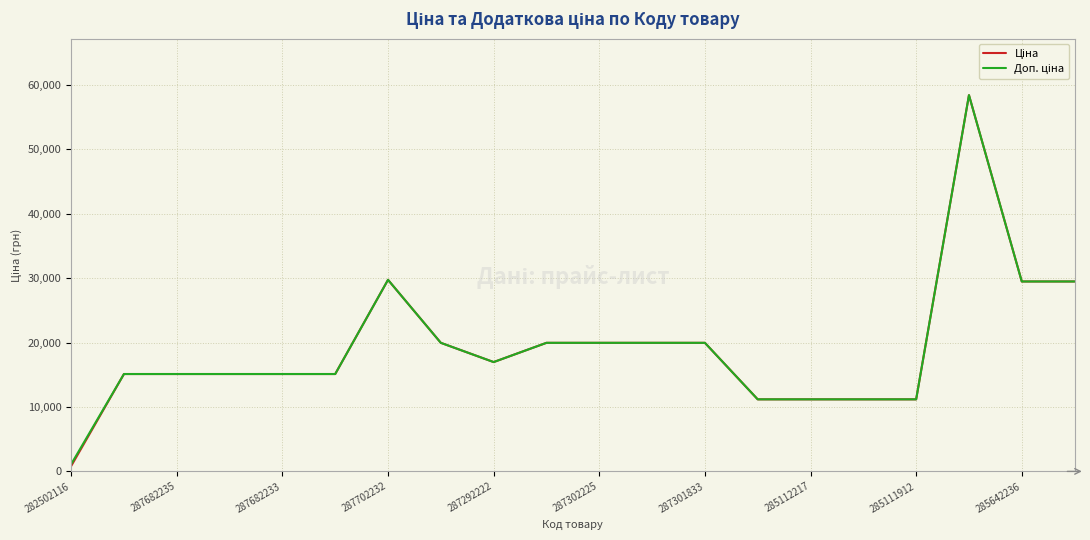

What is the maximum value shown in the chart?

58426.5